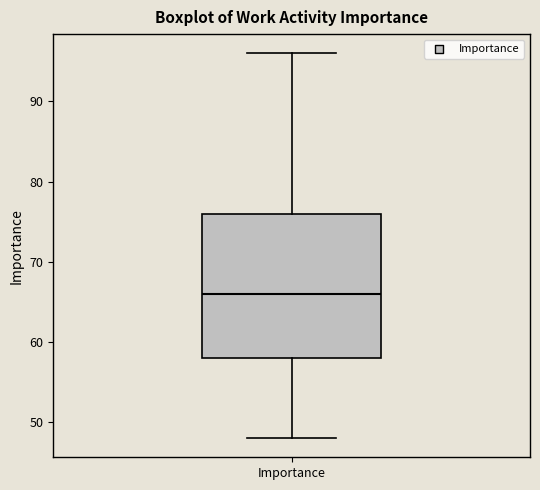

Read this box plot against the y-axis: the position of the median line, the range covered by the box, and the ends of both whiskers. The values are not printed on the chart, so give them approximately, as read against the axis.

median 66, box 58 to 76, whiskers 48 to 96